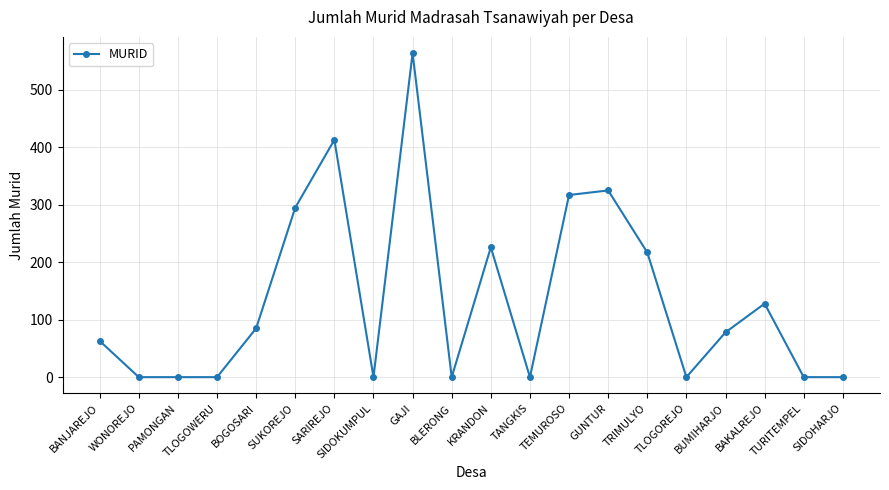

What is the label of the 12th point from the left?

TANGKIS